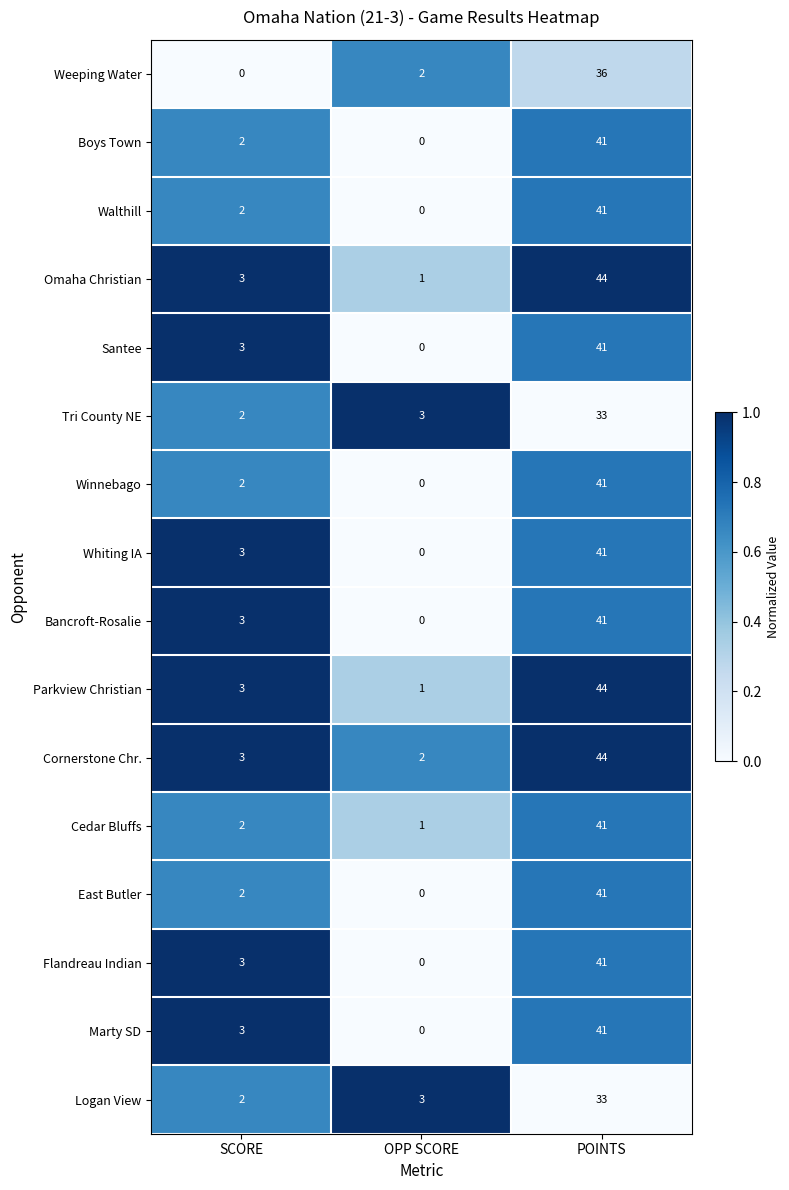

At which category is the sum across all series the highest?

POINTS